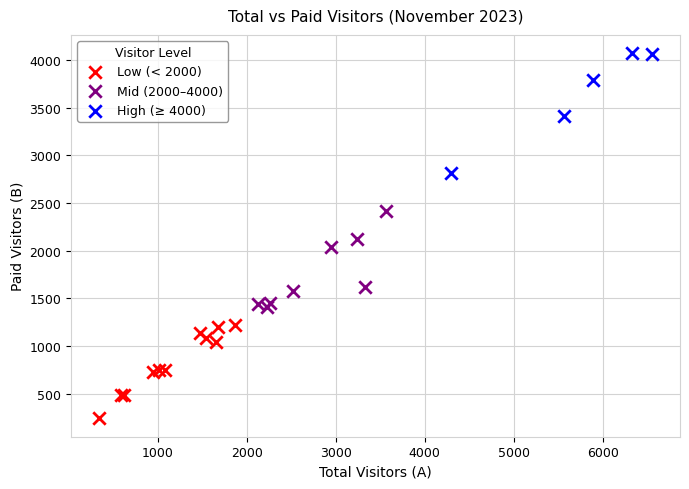

Which series has the widest spread of Y values?

High (≥ 4000)